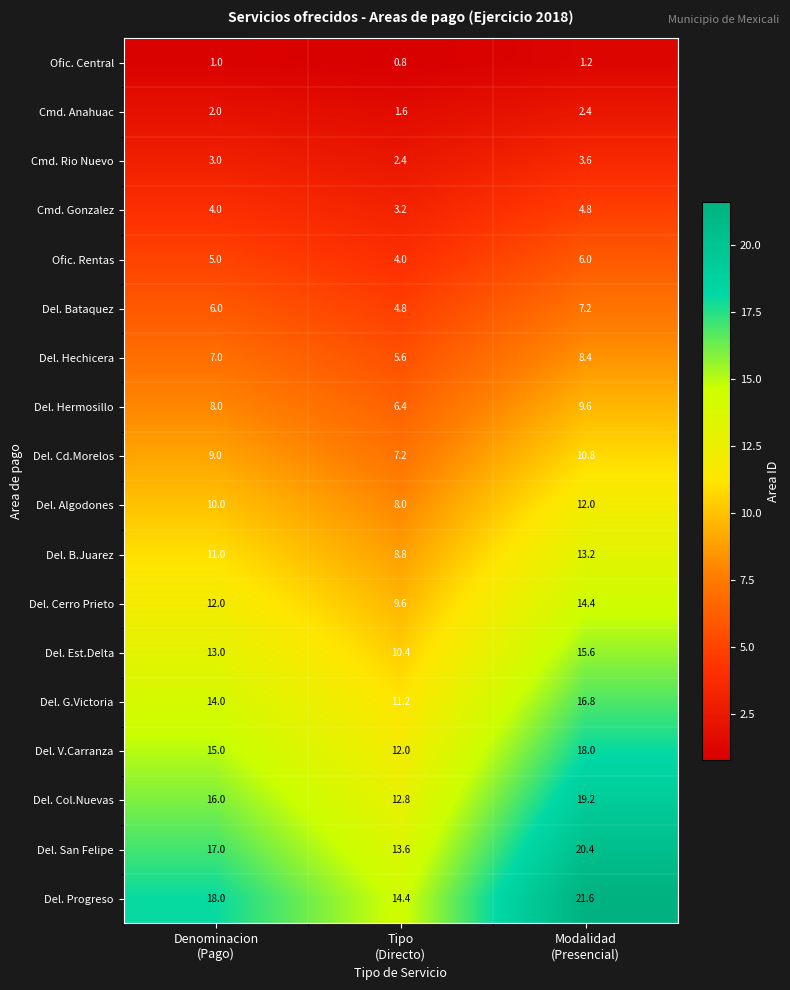

Which series has the largest total across all categories?

Del. Progreso